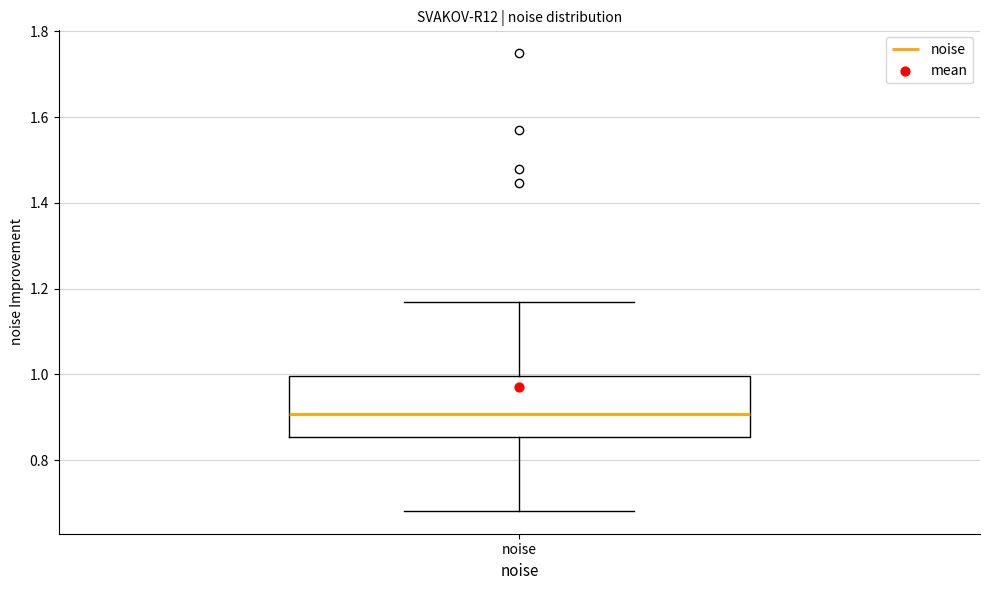

Where does the lower whisker of the box for noise end on the y-axis? The values are not printed on the chart, so give them approximately, as read against the axis.

0.68